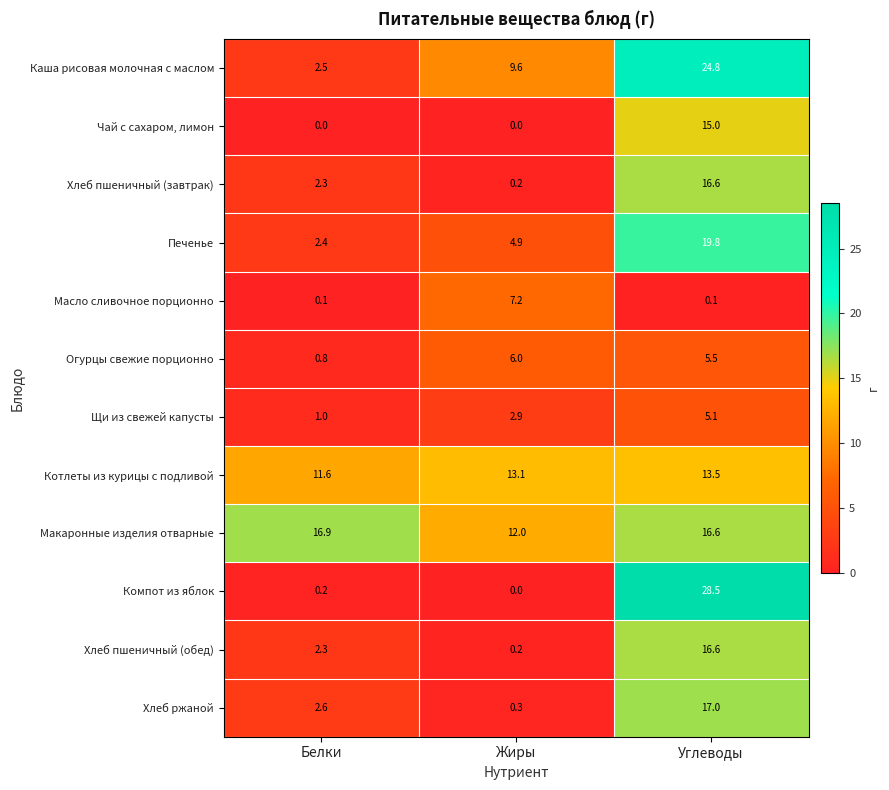

Which label corresponds to the largest value in the chart?

Углеводы